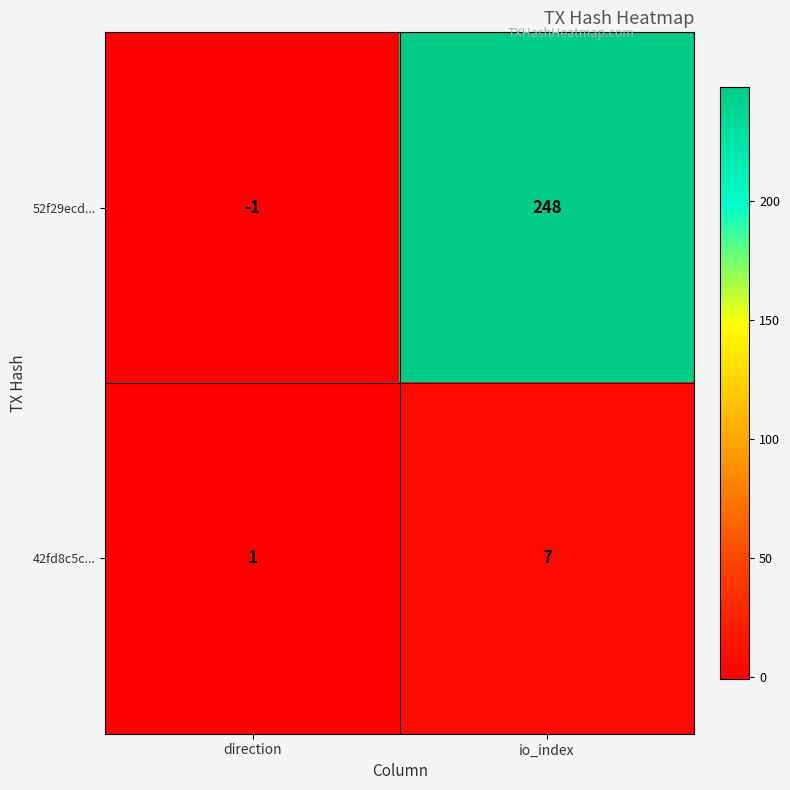

What is the difference between the maximum and minimum values in the 42fd8c5c... series?

6